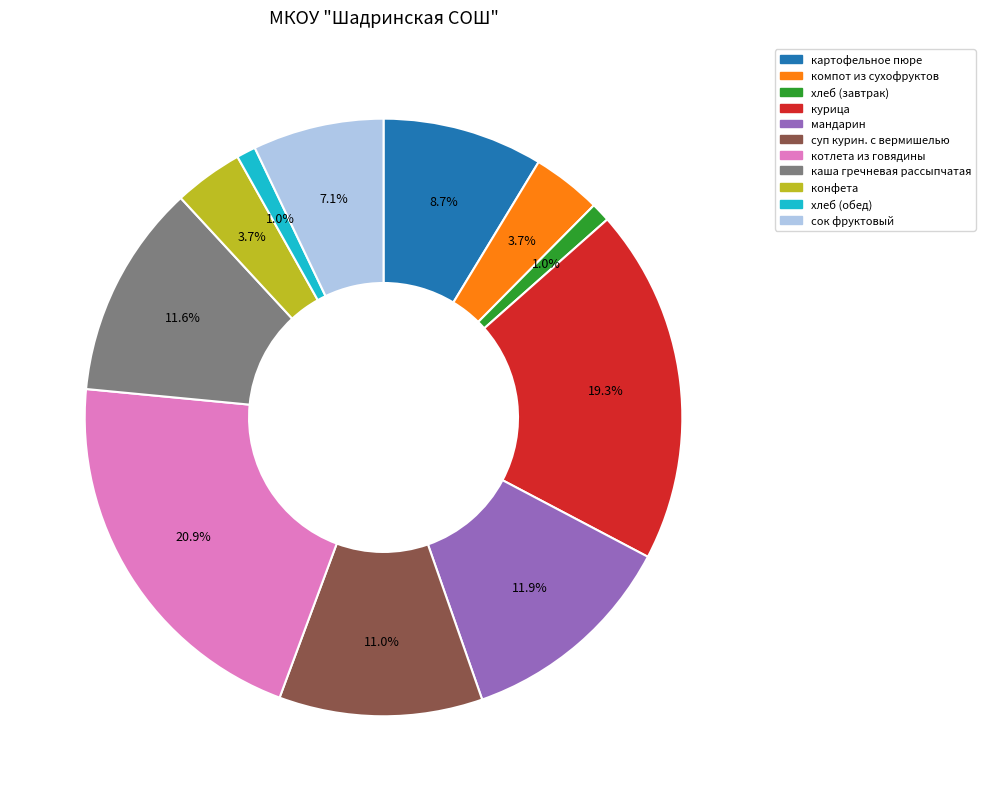

To the nearest percent, what is the difference between the largest and smallest slice percentages?

20%